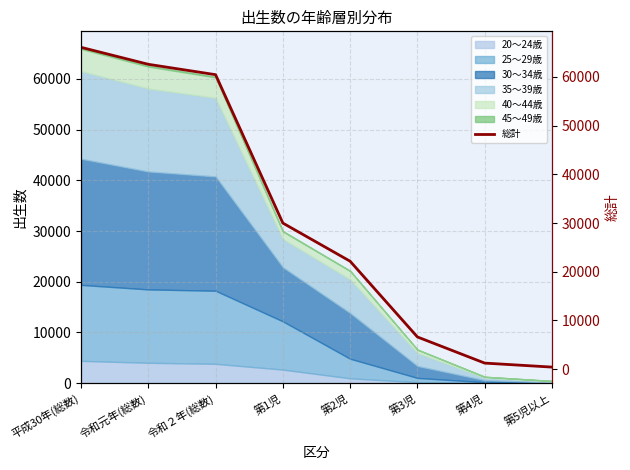

Reading right to left, list all the values displayed in this chart.

431	1253	6619	22164	29997	60464	62596	66082